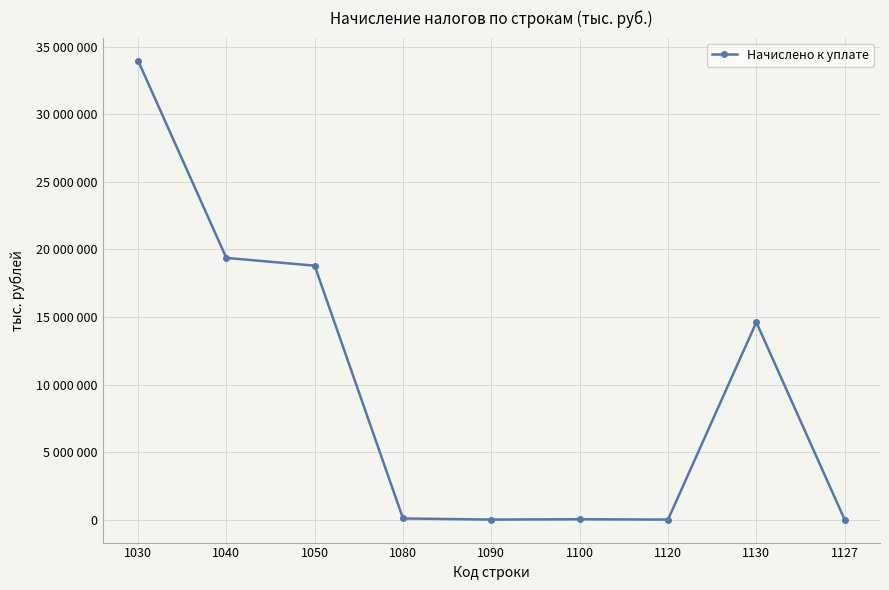

Is this an area chart (filled region under the line)?

No